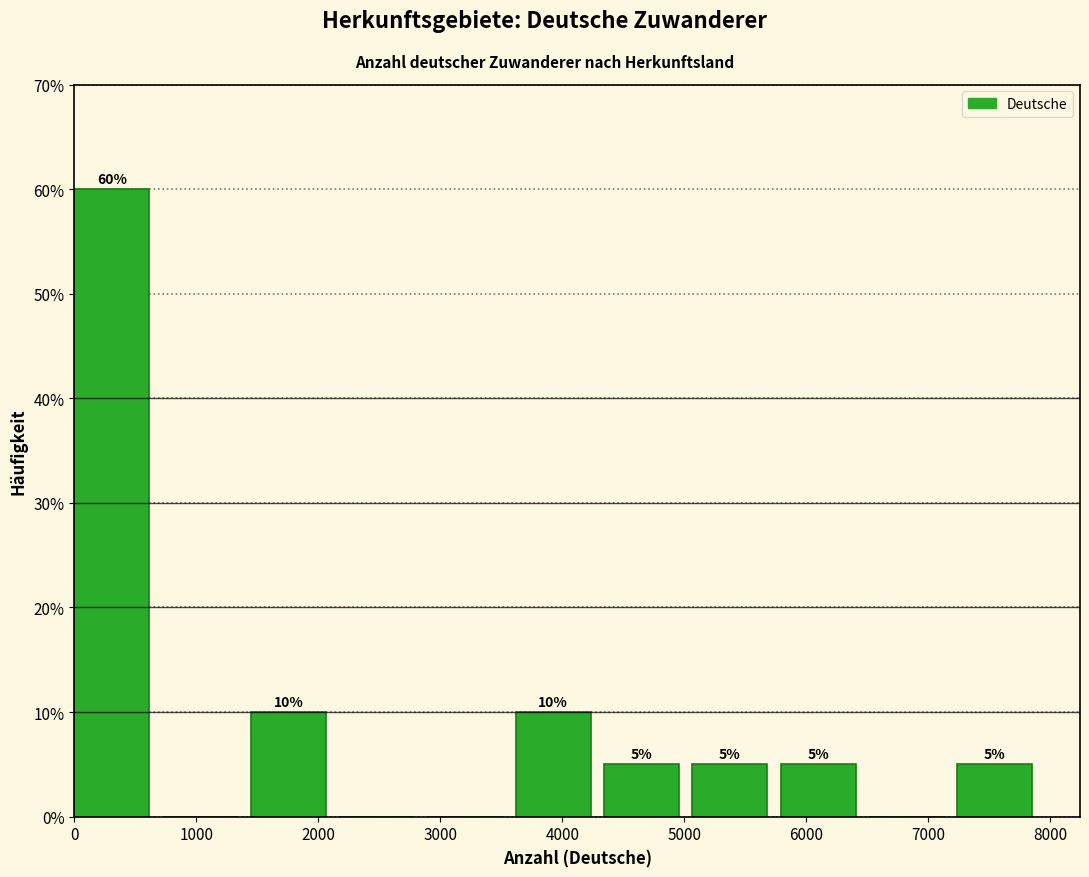

Which range on the x-axis has the tallest bar?

0 to 700